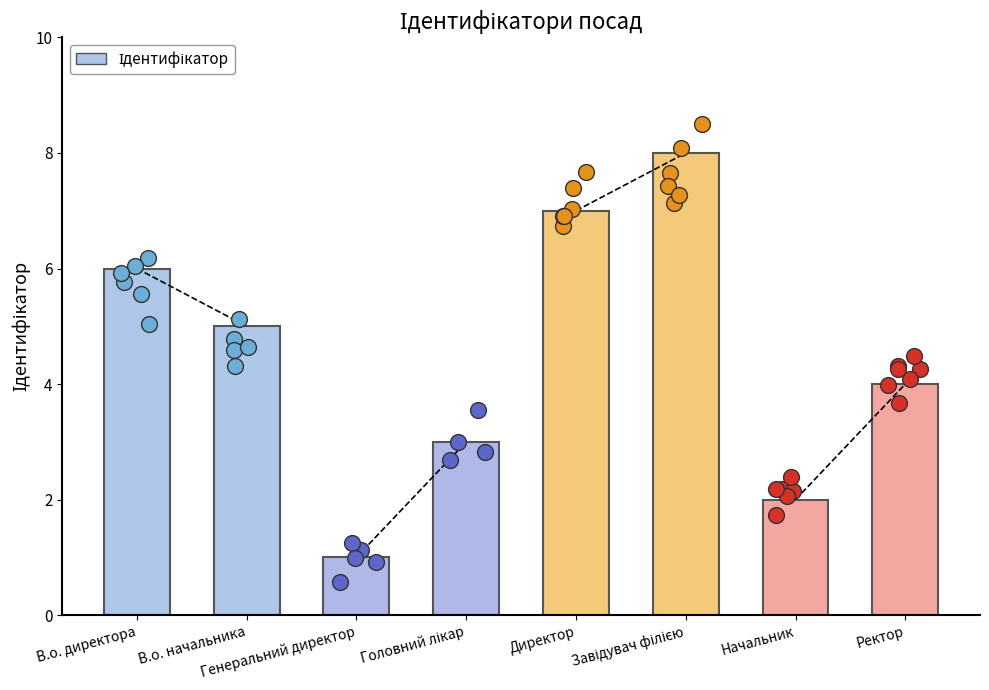

What is the ratio of the value at Начальник to the value at Директор?

0.3